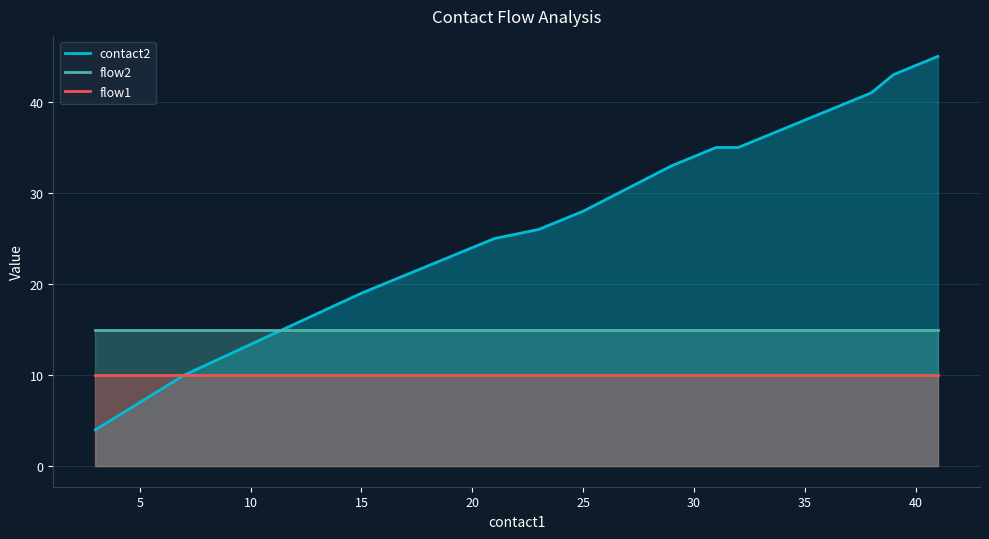

Does the chart display data point markers on the line(s)?

No